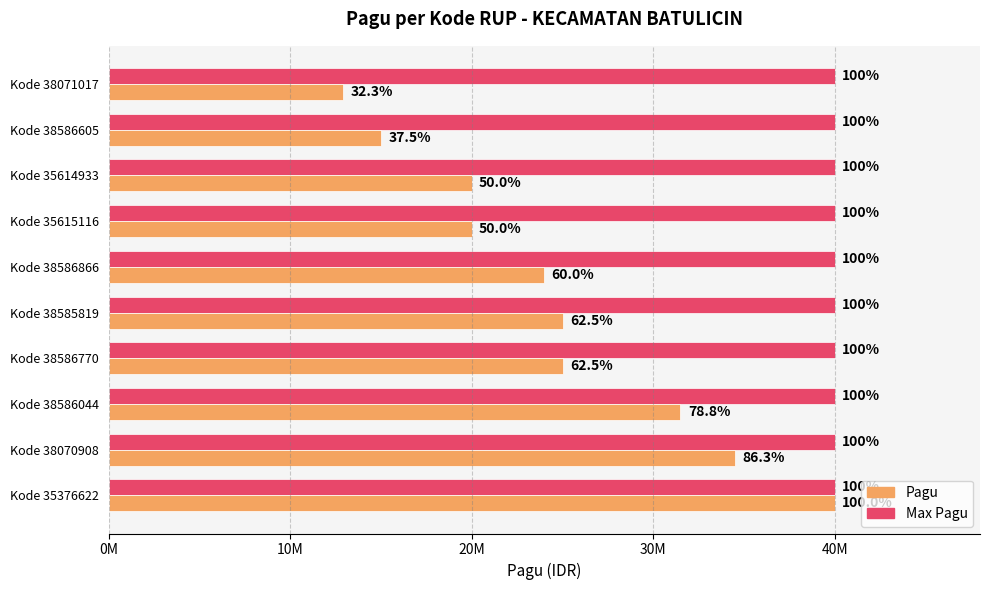

What is the smallest value displayed?

0.3